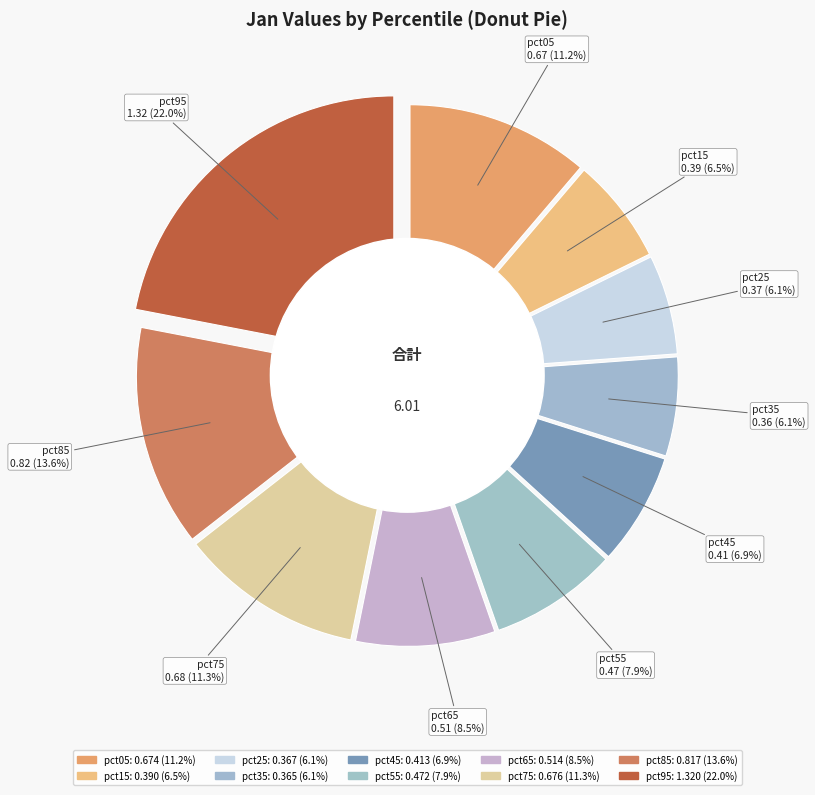

Is there any slice that represents more than half of the pie?

No